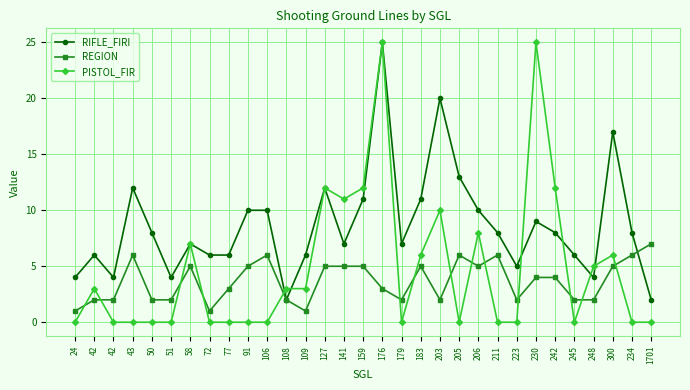

How many values in the REGION series are below 4?

15